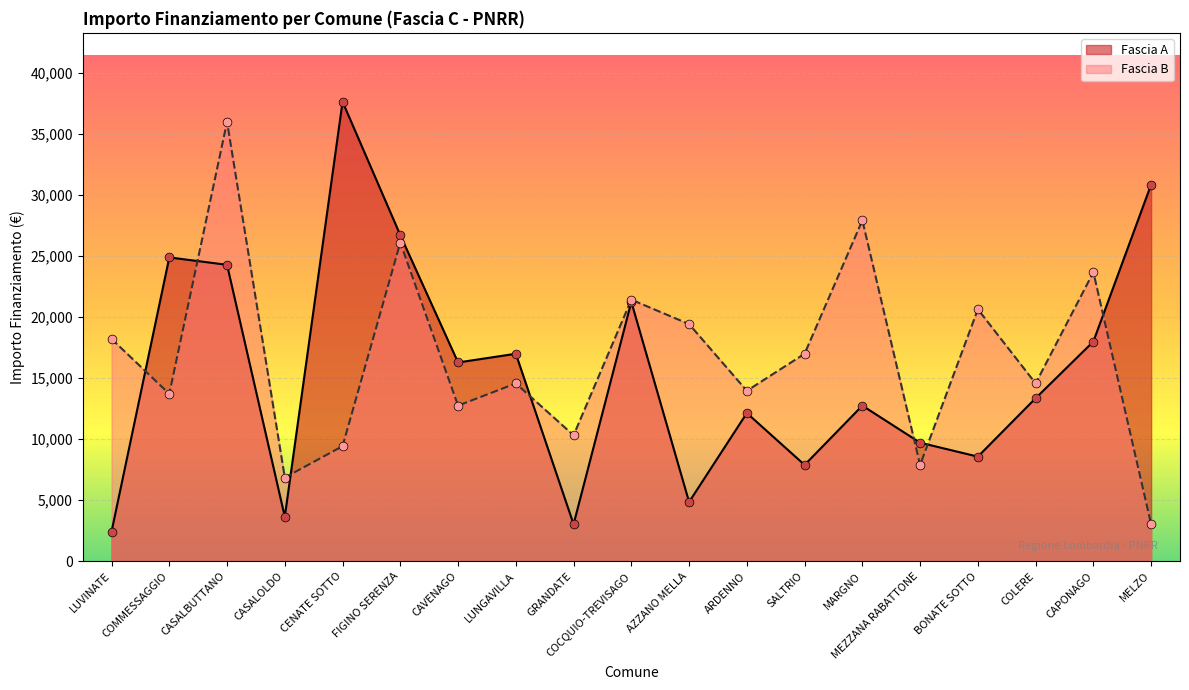

What is the total value across all series at LUVINATE?

20638